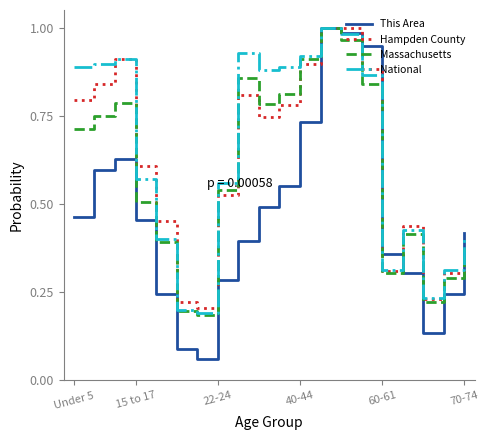

Which series has the largest range (max minus min)?

This Area